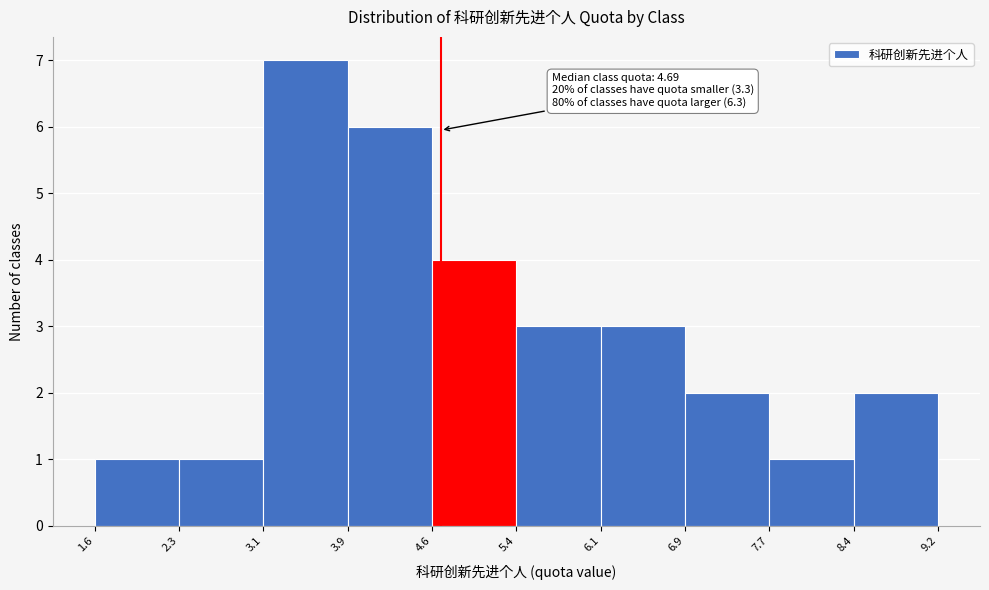

Over which range of the x-axis is the bar tallest?

3.1 to 3.9